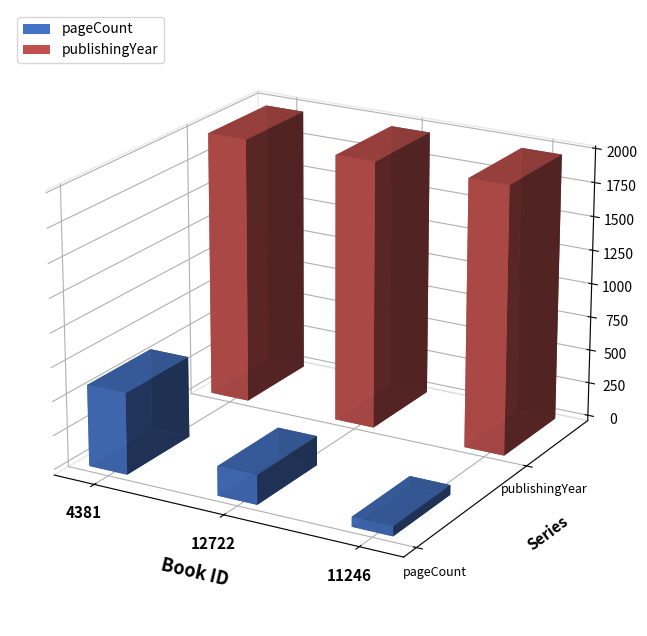

Which series has the largest total across all categories?

publishingYear